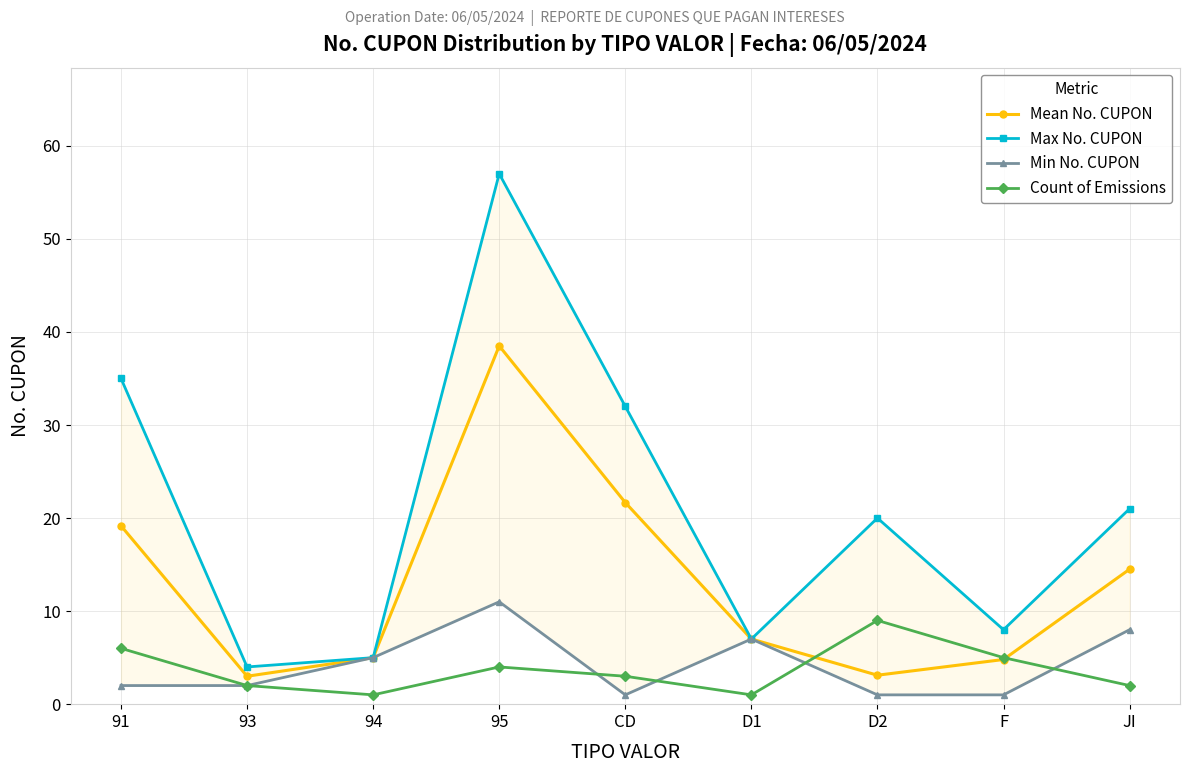

Does the chart display data point markers on the line(s)?

Yes